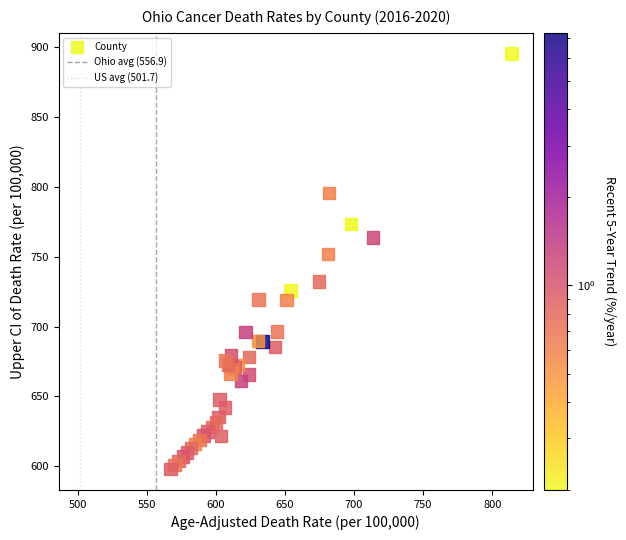

What Y value in the scatter plot is closest to 746?

751.9